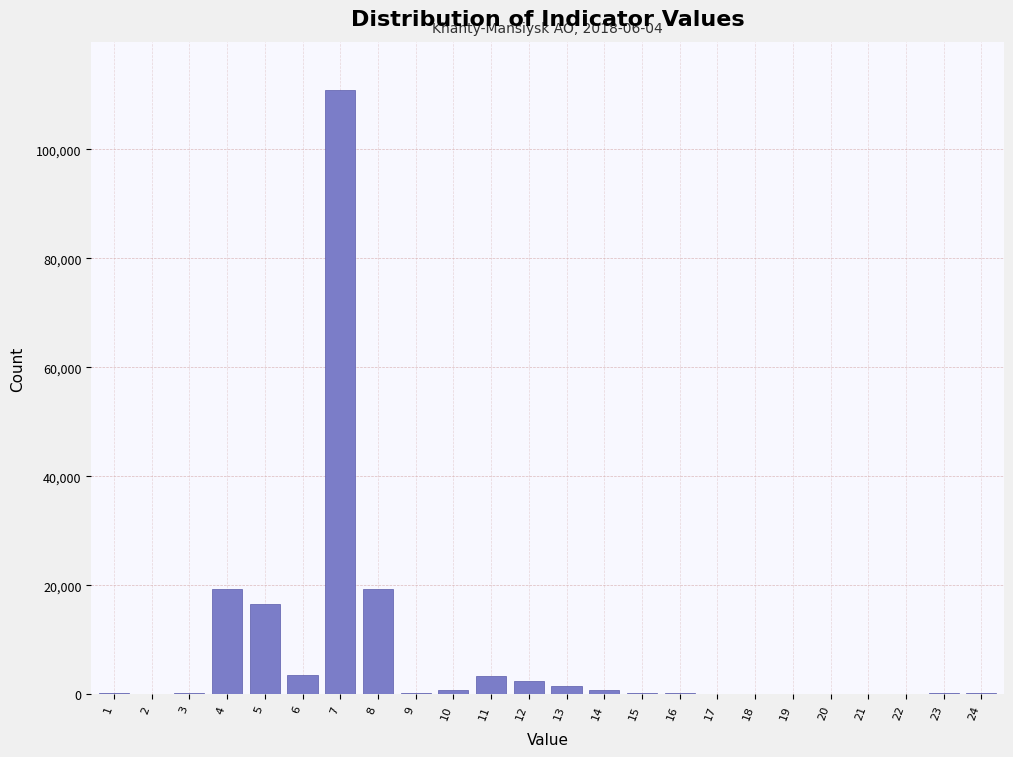

What is the greatest value displayed?

110902